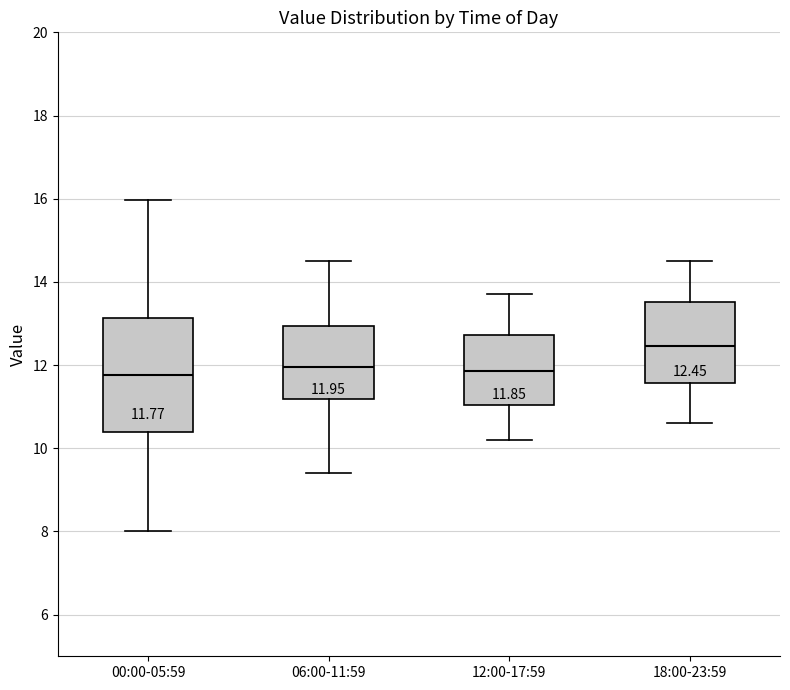

Comparing the boxes themselves (not the whiskers), which one is the tallest?

00:00-05:59